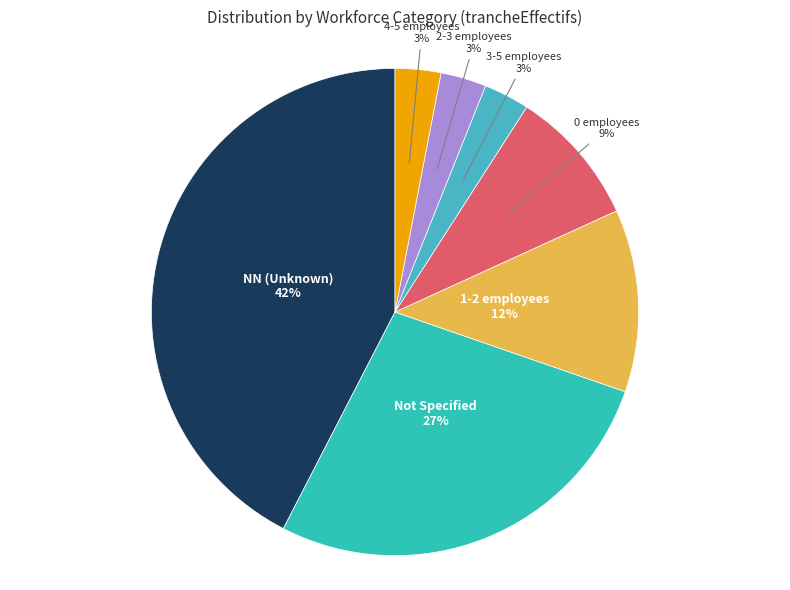

Is the sum of 0 employees and 2-3 employees greater than half?

No